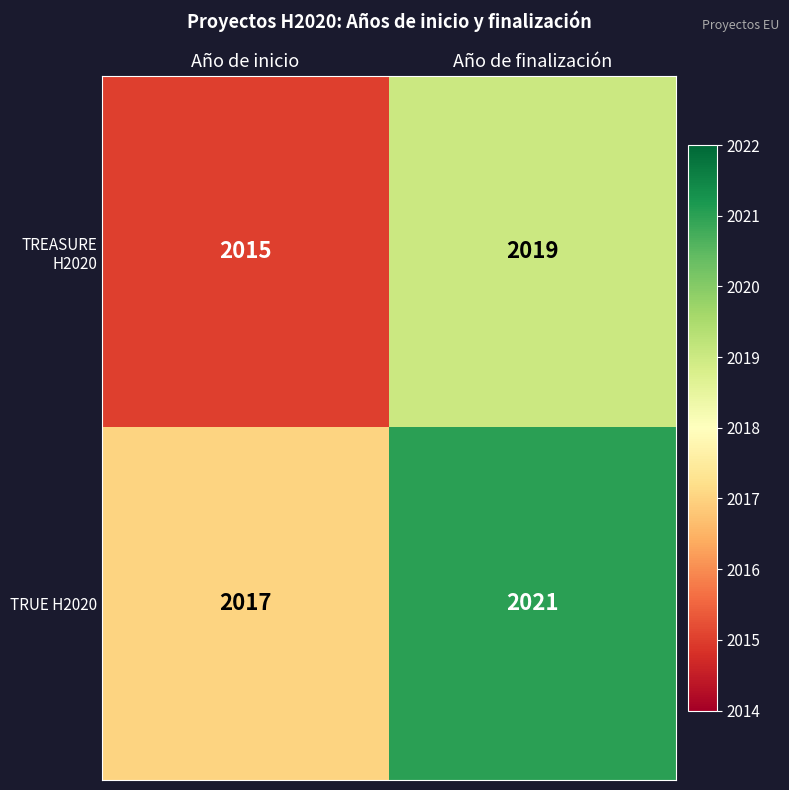

The value of TRUE H2020 at Año de finalización is 2021. True or false?

True